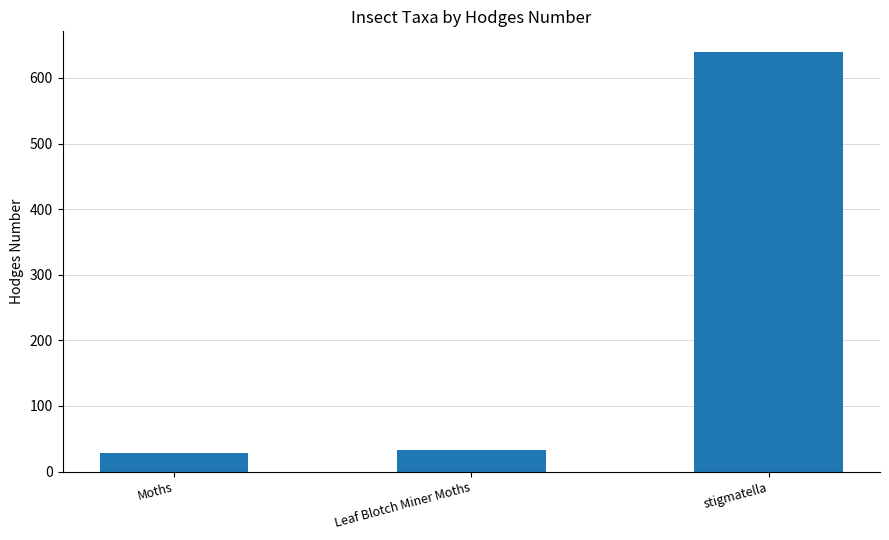

What is the label of the 1st bar from the right?

stigmatella